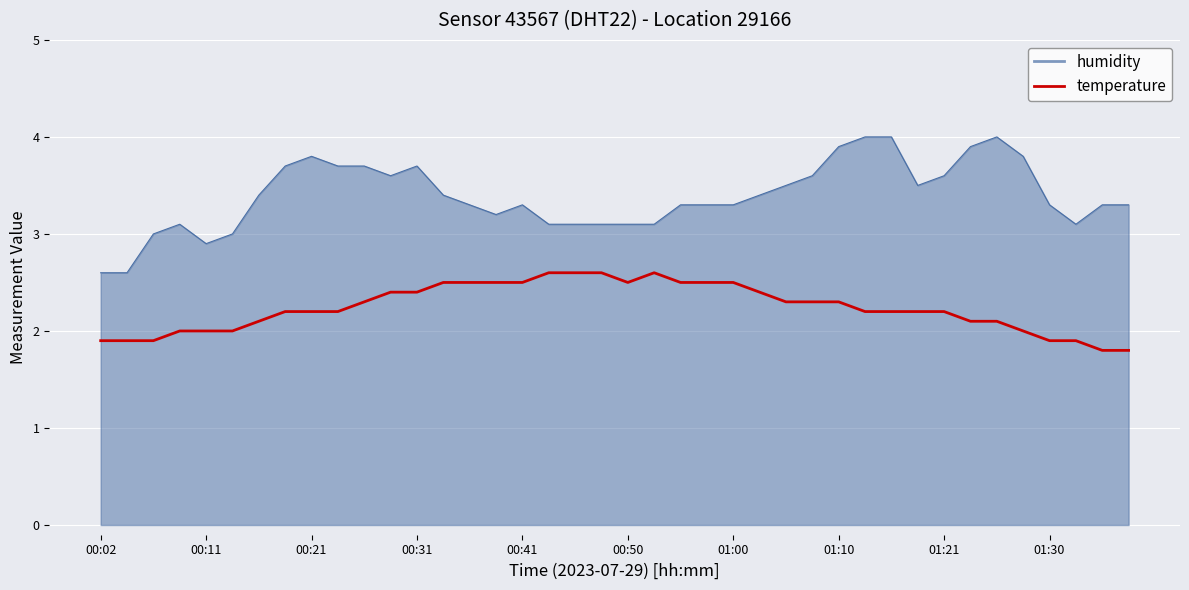

What is the difference between the maximum and minimum values in the temperature series?

0.8